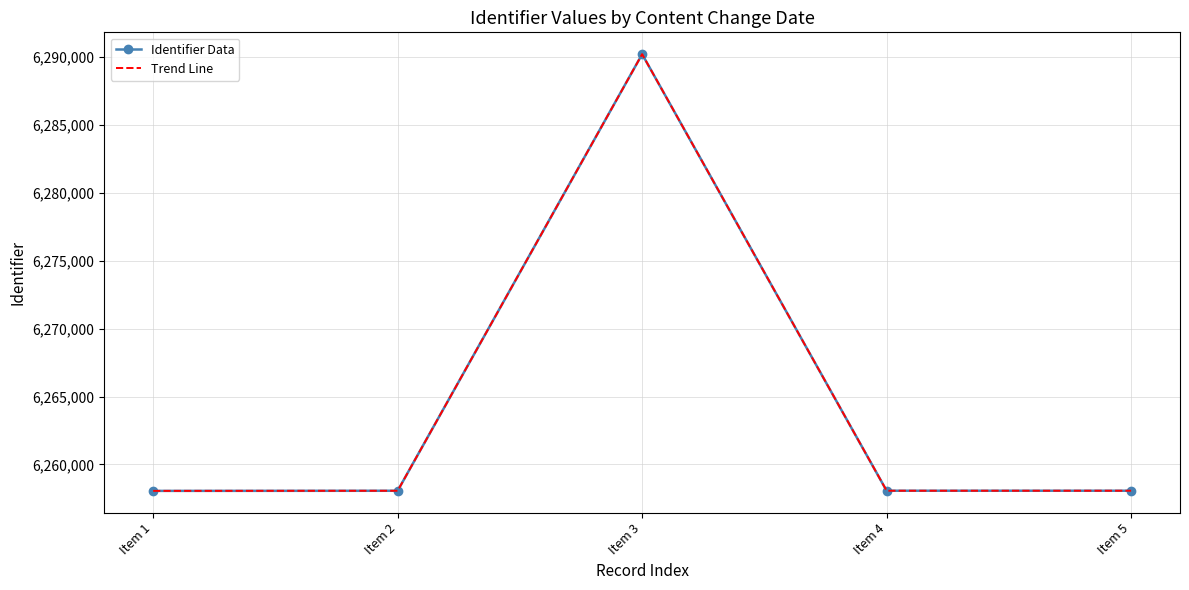

List the series in order of their peak value, lowest first.

Identifier Data, Trend Line